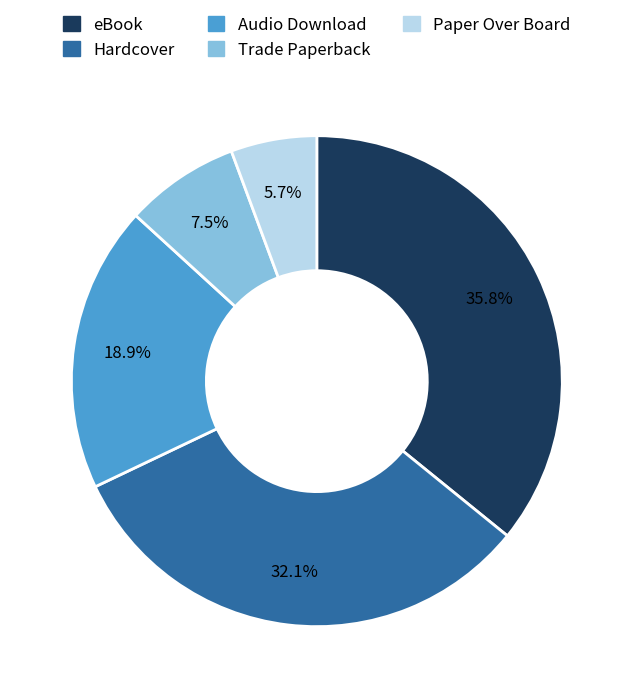

To the nearest percent, what is the average slice percentage?

20%